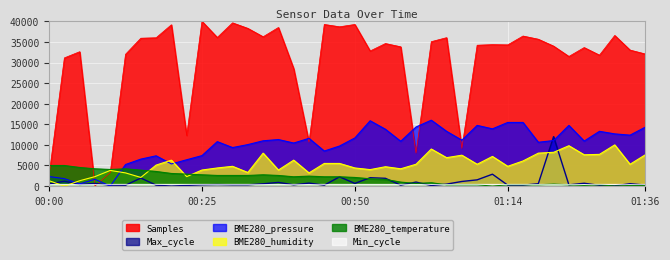

True or false: Max_cycle has a value of 311.4 at 00:25.

True